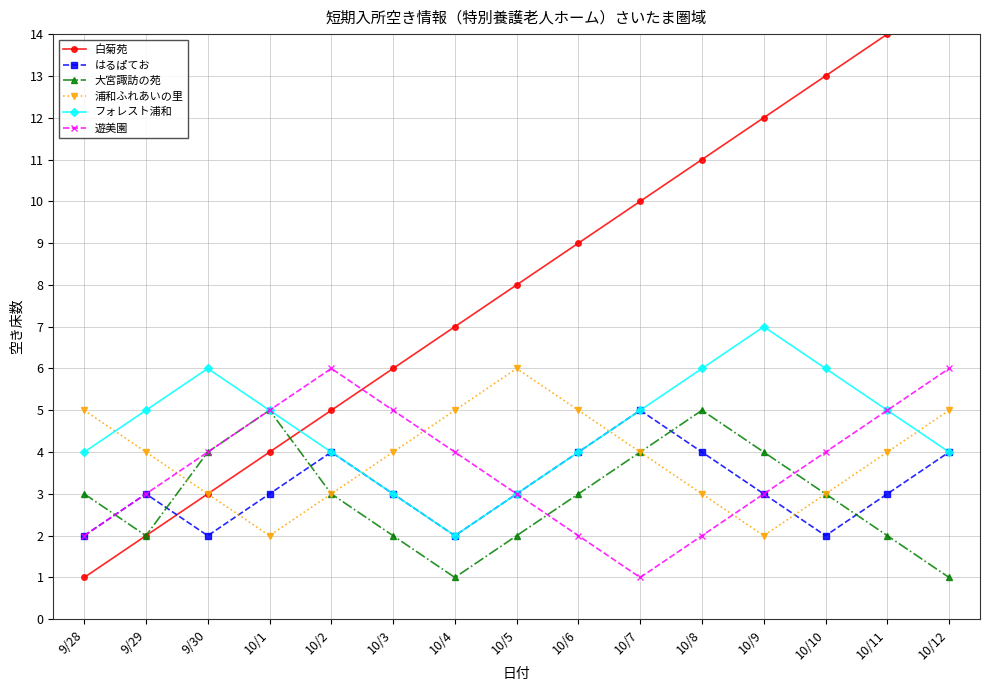

True or false: はるぱてお has more than 1 interior local peaks.

True